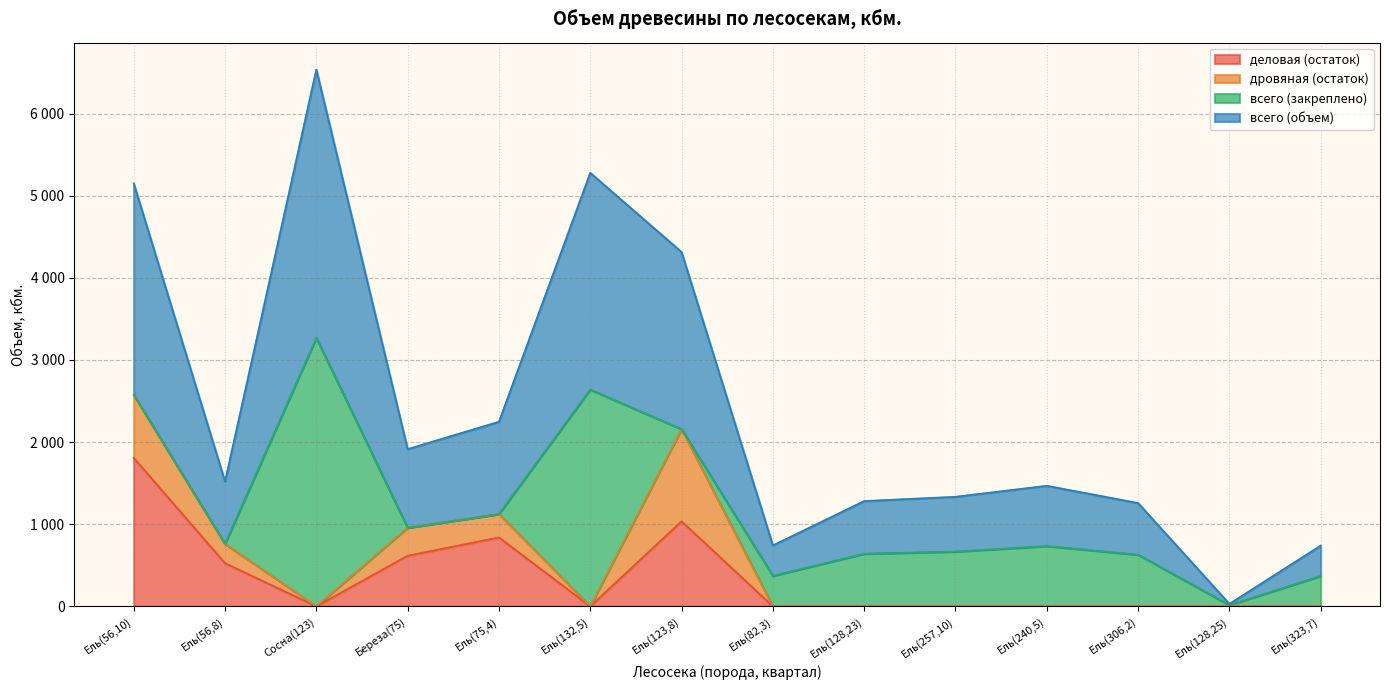

Where is the first local minimum for всего (объем)?

Ель(56,8)